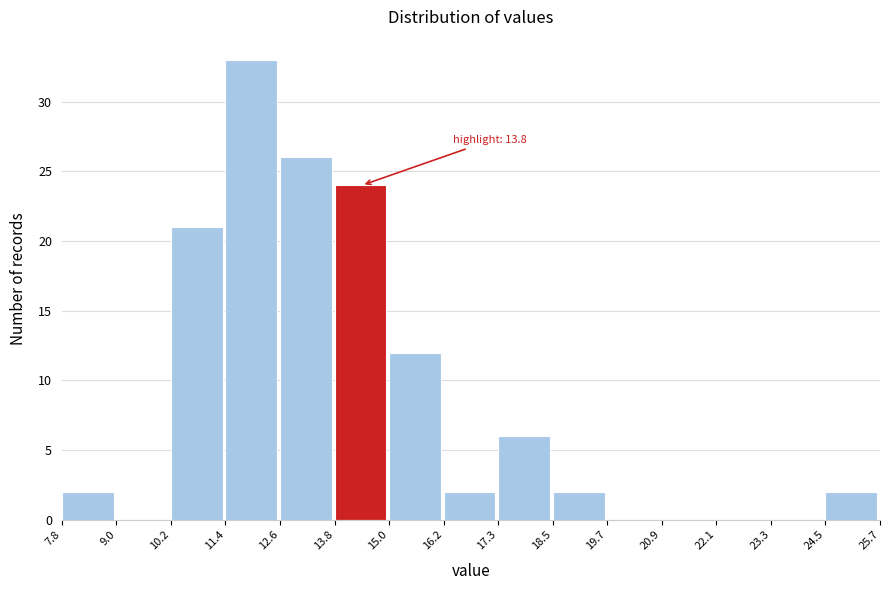

Over which range of the x-axis is the bar tallest?

11.4 to 12.6